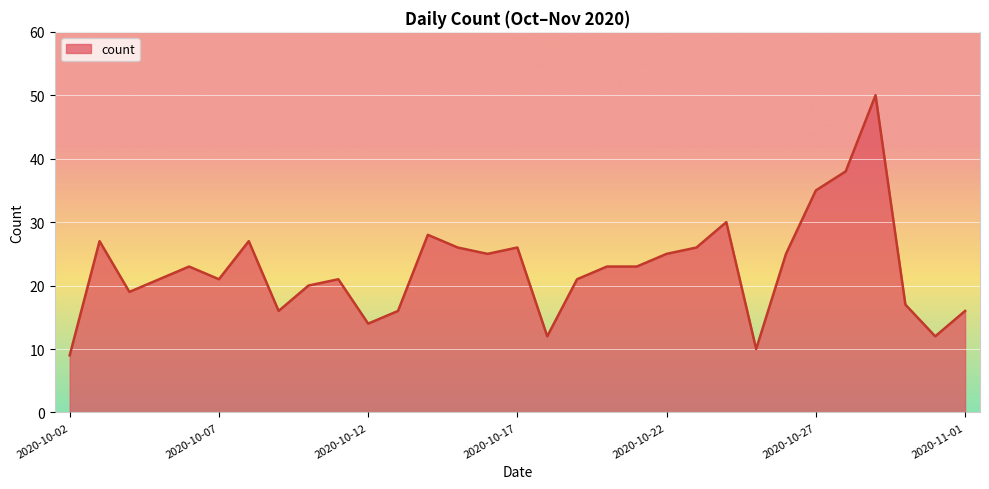

What is the minimum value shown in the chart?

9